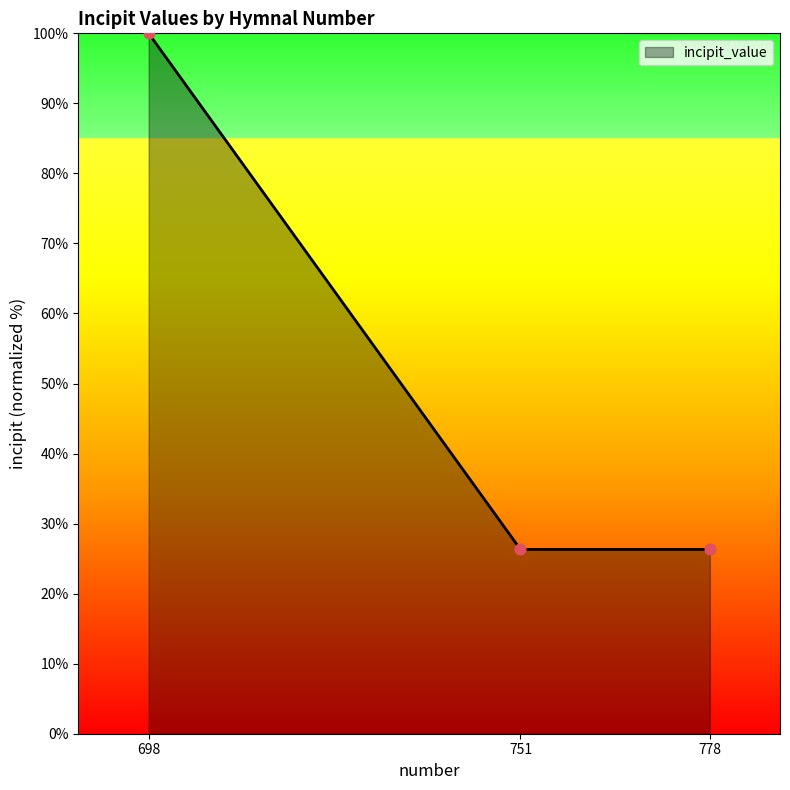

Which has a higher value, 698 or 751?

698